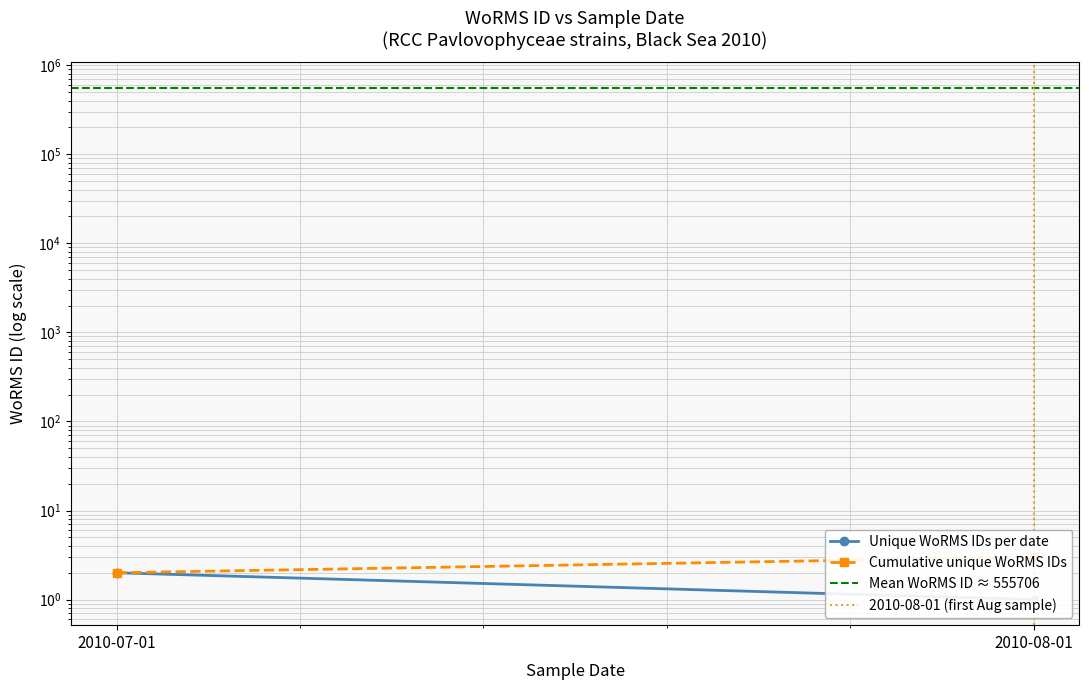

Reading left to right, extract all data points from this chart.

Unique WoRMS IDs per date: 2010-07-01=2	2010-08-01=1
Cumulative unique WoRMS IDs: 2010-07-01=2	2010-08-01=3
Mean WoRMS ID ≈ 555706: 2010-07-01=555706	2010-08-01=555706
2010-08-01 (first Aug sample): 2010-07-01=0	2010-08-01=1